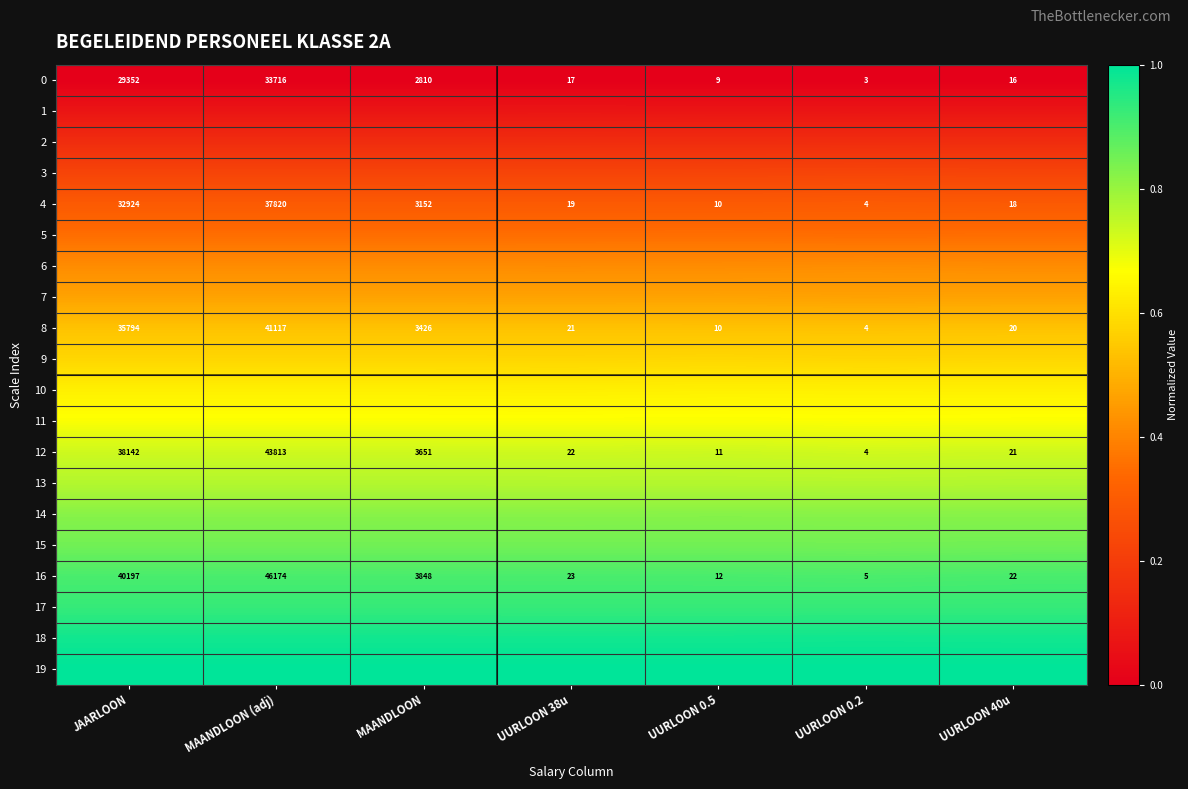

Count the number of data series in this chart.

20